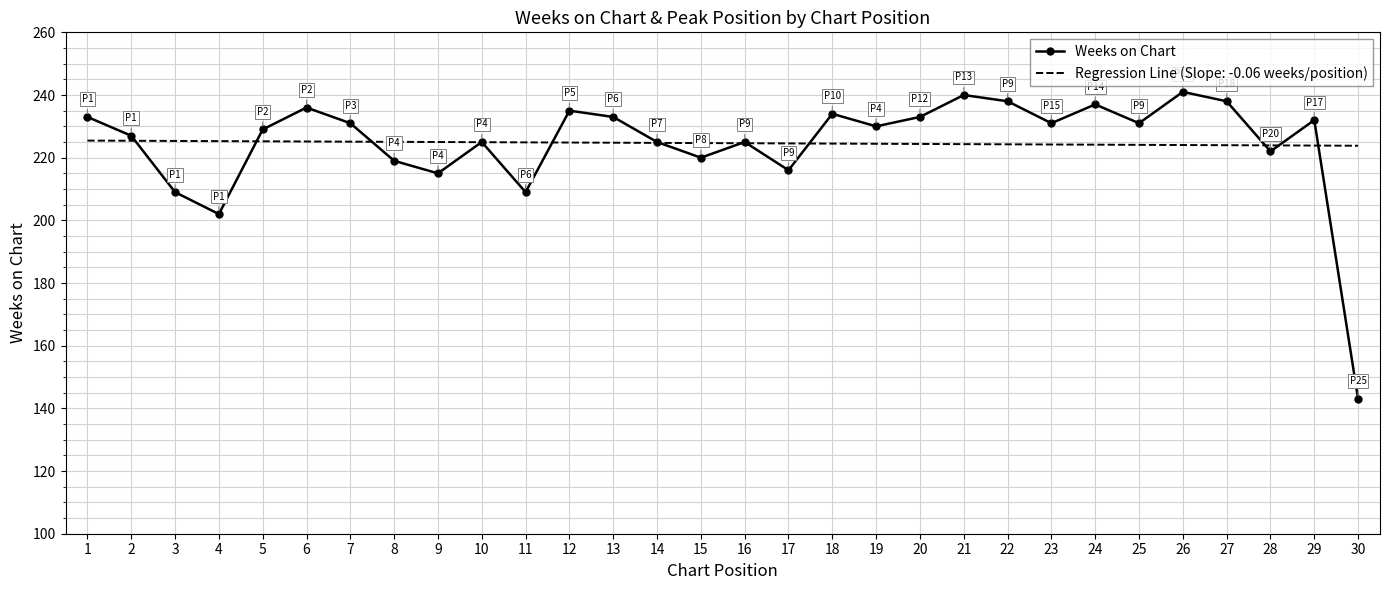

Rank the series by their maximum value, from highest to lowest.

Weeks on Chart, Regression Line (Slope: -0.06 weeks/position)